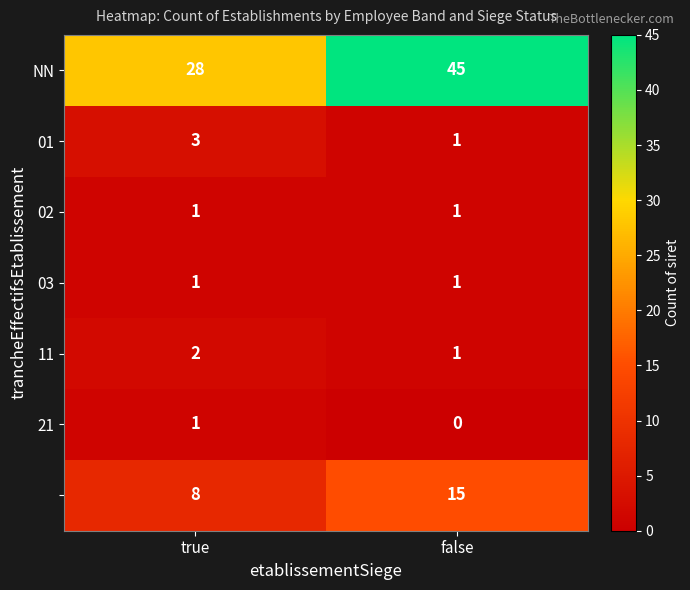

What is the greatest value displayed?

45